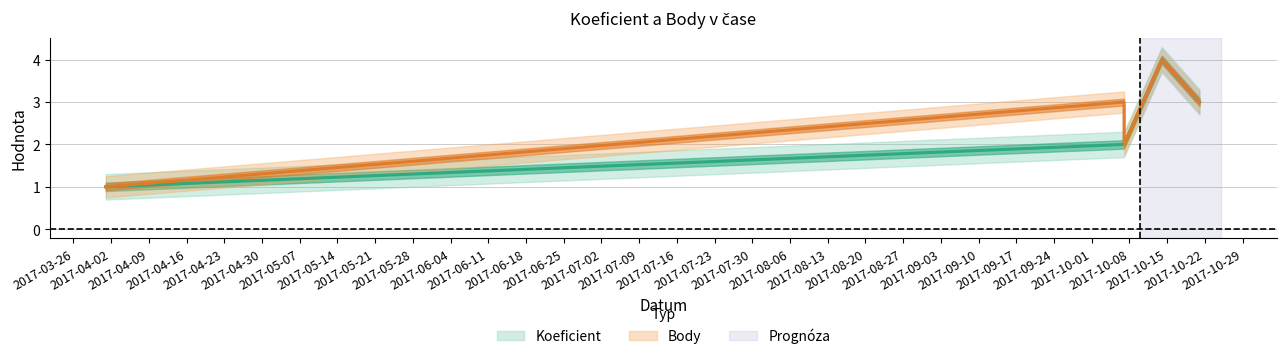

At which label does Body first exceed 3?

2017-10-14